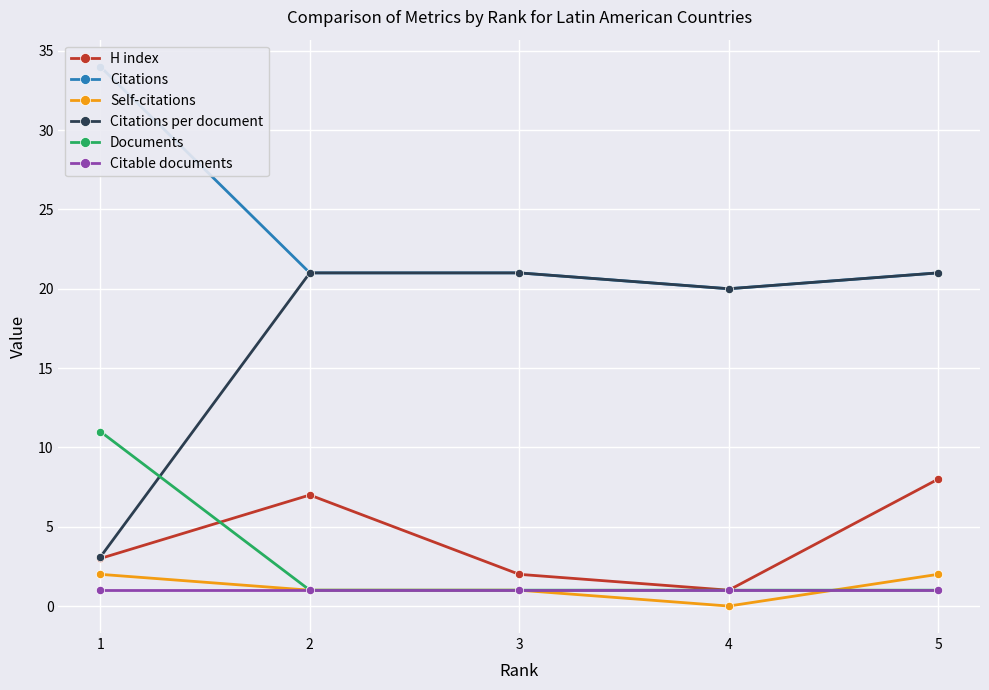

How many lines are shown in the chart?

6